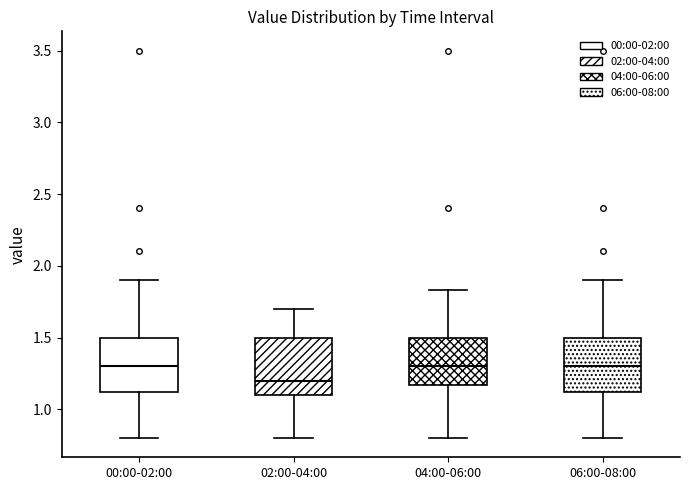

Reading left to right, read every box against the y-axis: the position of its median line, the range the box covers, and the ends of its whiskers. The values are not printed on the chart, so give them approximately, as read against the axis.

00:00-02:00: median 1.30, box 1.10 to 1.50, whiskers 0.80 to 1.90
02:00-04:00: median 1.20, box 1.10 to 1.50, whiskers 0.80 to 1.70
04:00-06:00: median 1.30, box 1.15 to 1.50, whiskers 0.80 to 1.85
06:00-08:00: median 1.30, box 1.10 to 1.50, whiskers 0.80 to 1.90